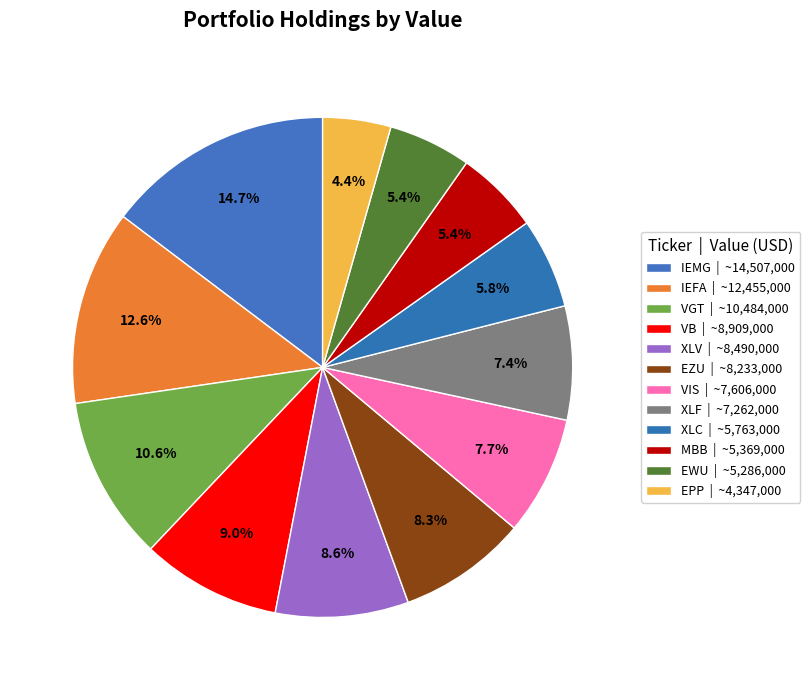

Count the number of slices in the pie.

12